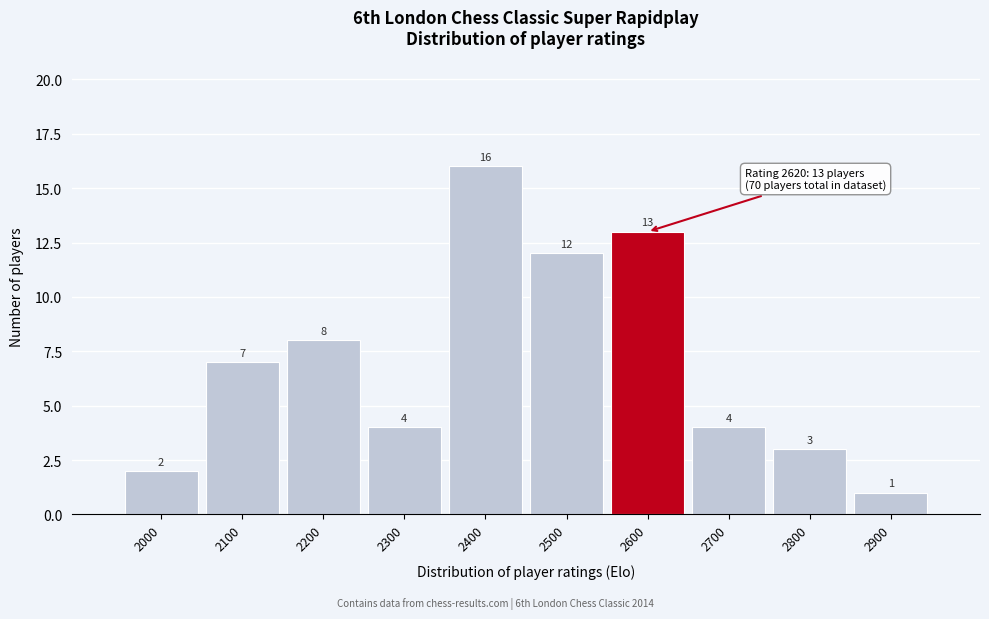

Reading right to left, transcribe all the data shown in this chart.

1	3	4	13	12	16	4	8	7	2